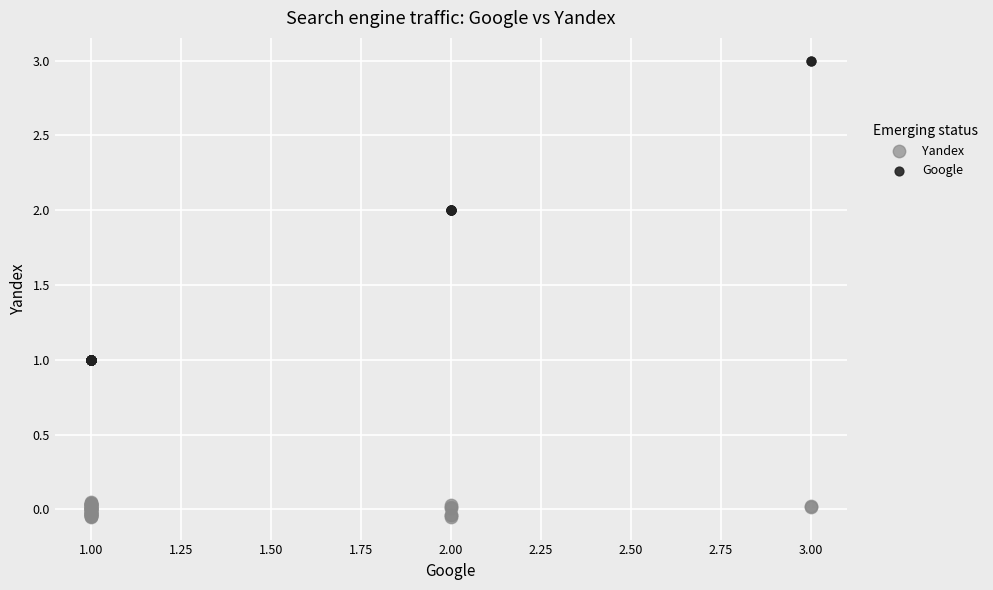

Which series has the largest Y range (max minus min)?

Google